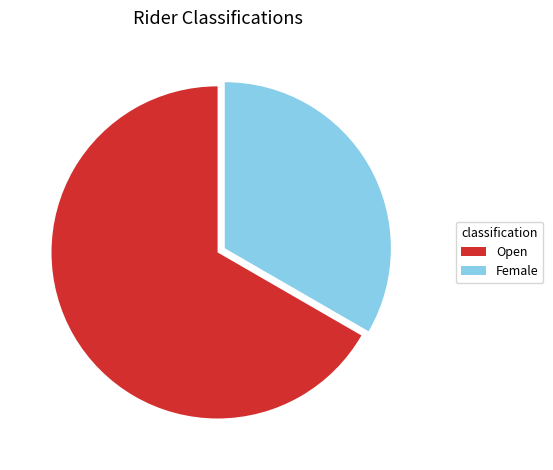

The Open slice represents 67% of the pie. True or false?

True